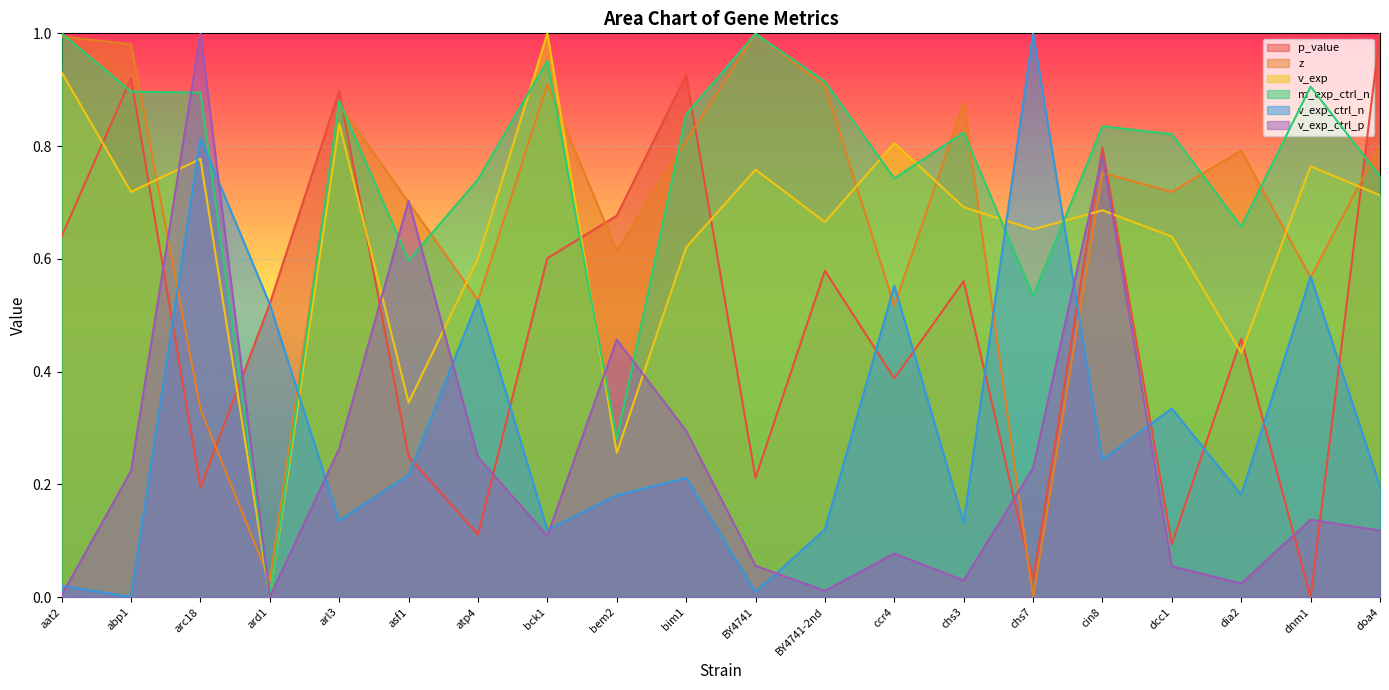

Reading left to right, list all the values displayed in this chart.

p_value: 0.6	0.9	0.2	0.5	0.9	0.2	0.1	0.6	0.7	0.9	0.2	0.6	0.4	0.6	0.0	0.8	0.1	0.5	0.0	1.0
z: 1.0	1.0	0.3	0.0	0.9	0.7	0.5	0.9	0.6	0.8	1.0	0.9	0.5	0.9	0.0	0.8	0.7	0.8	0.6	0.8
v_exp: 0.9	0.7	0.8	0.0	0.8	0.3	0.6	1.0	0.3	0.6	0.8	0.7	0.8	0.7	0.7	0.7	0.6	0.4	0.8	0.7
m_exp_ctrl_n: 1.0	0.9	0.9	0.0	0.9	0.6	0.7	1.0	0.3	0.9	1.0	0.9	0.7	0.8	0.5	0.8	0.8	0.7	0.9	0.7
v_exp_ctrl_n: 0.0	0.0	0.8	0.5	0.1	0.2	0.5	0.1	0.2	0.2	0.0	0.1	0.6	0.1	1.0	0.2	0.3	0.2	0.6	0.2
v_exp_ctrl_p: 0.0	0.2	1.0	0.0	0.3	0.7	0.2	0.1	0.5	0.3	0.1	0.0	0.1	0.0	0.2	0.8	0.1	0.0	0.1	0.1